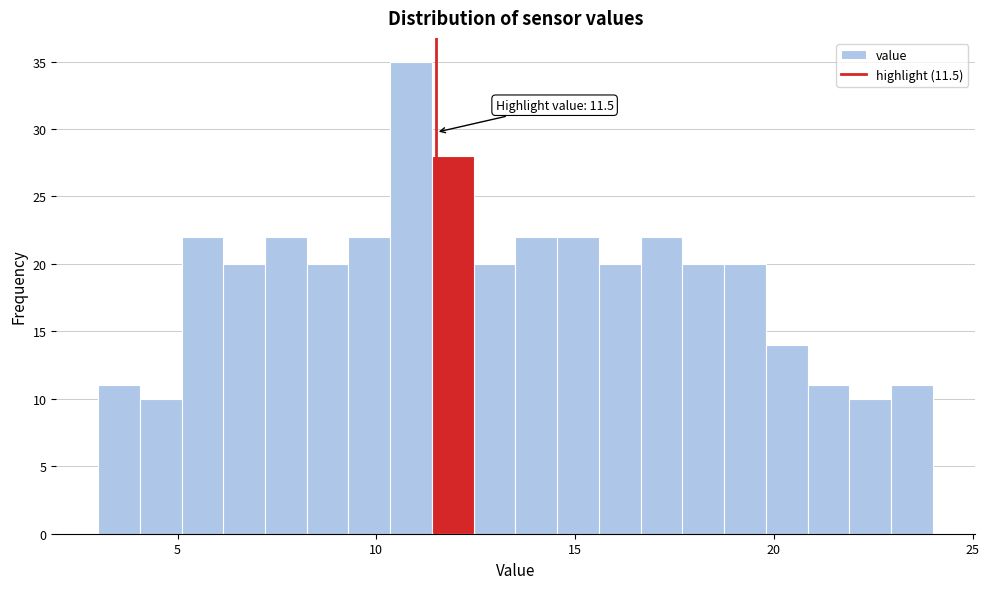

Read against the x-axis, roughly where is the centre of the tallest bar?

11.0